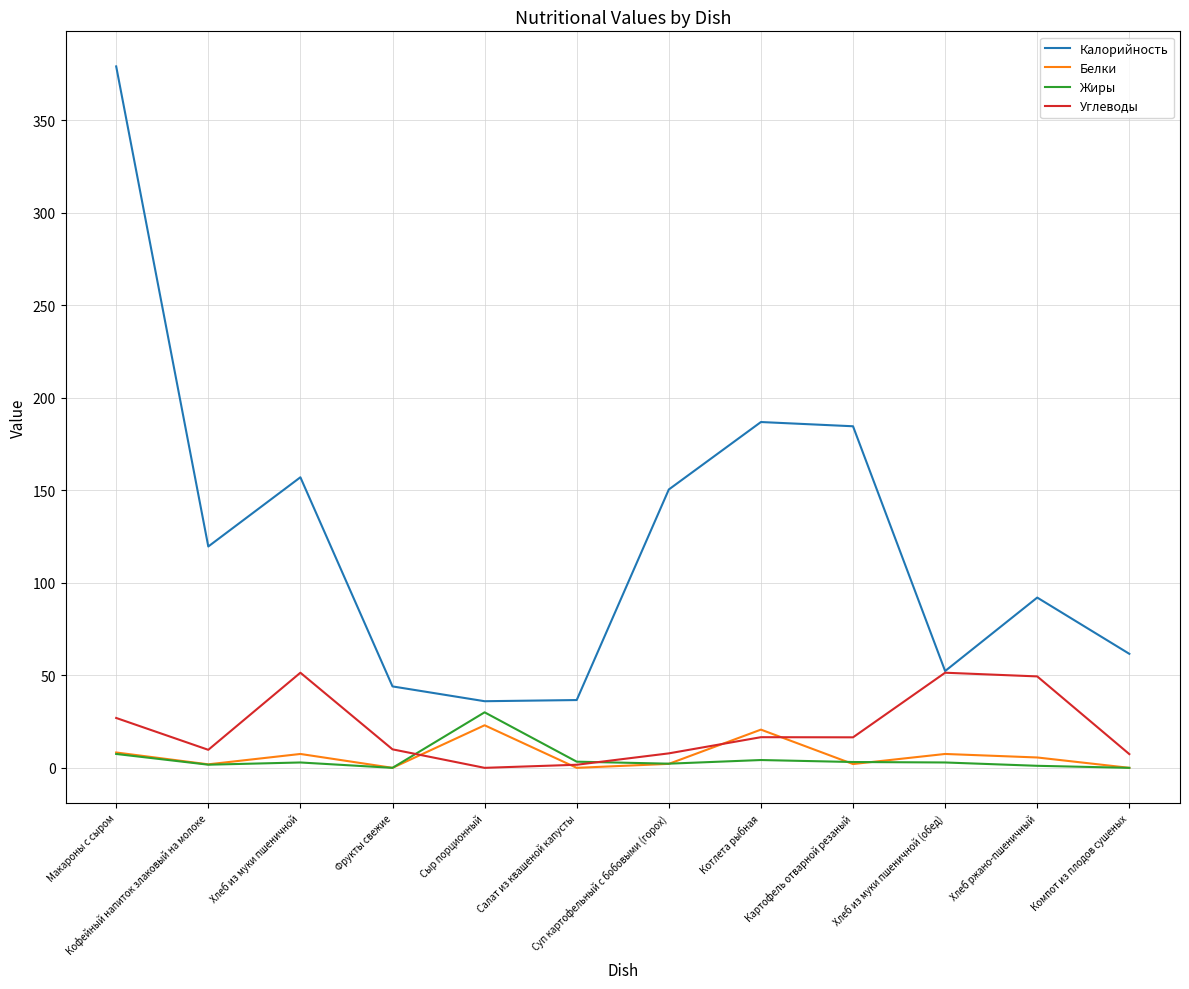

Which category has the highest value across all series?

Макароны с сыром